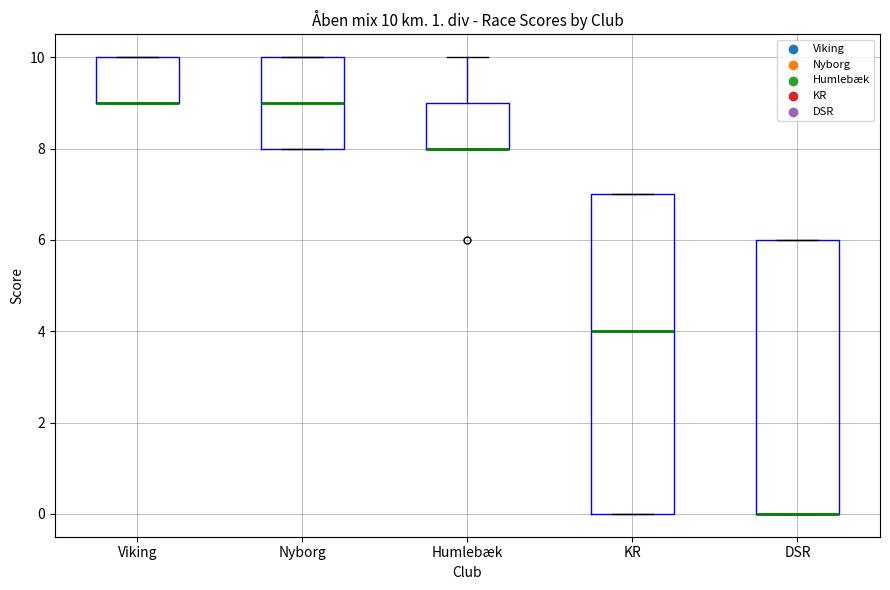

Comparing the boxes themselves (not the whiskers), which one is the tallest?

KR